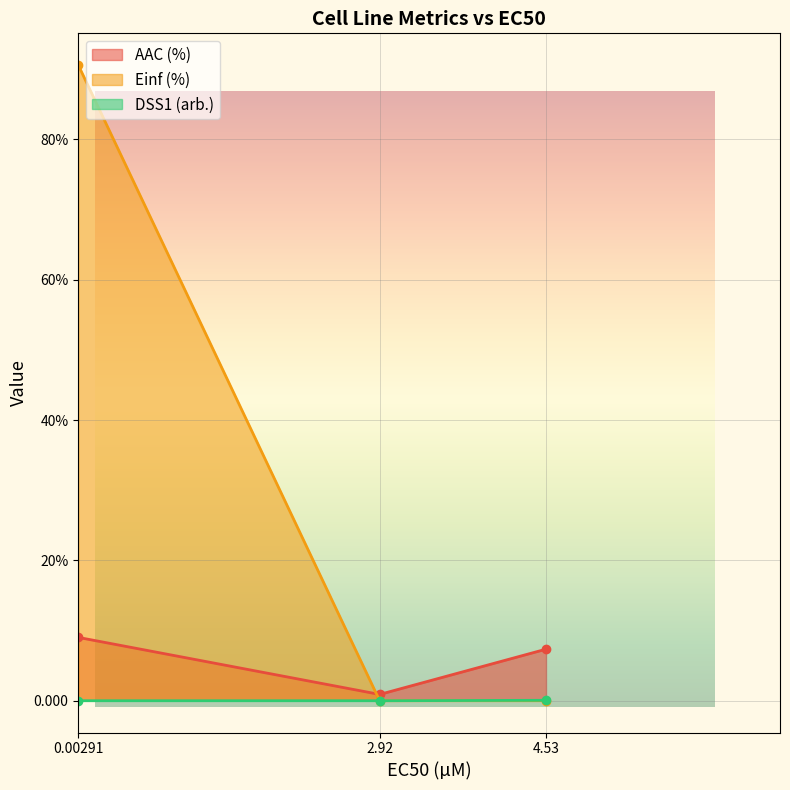

At how many categories does at least one series exceed 76?

1